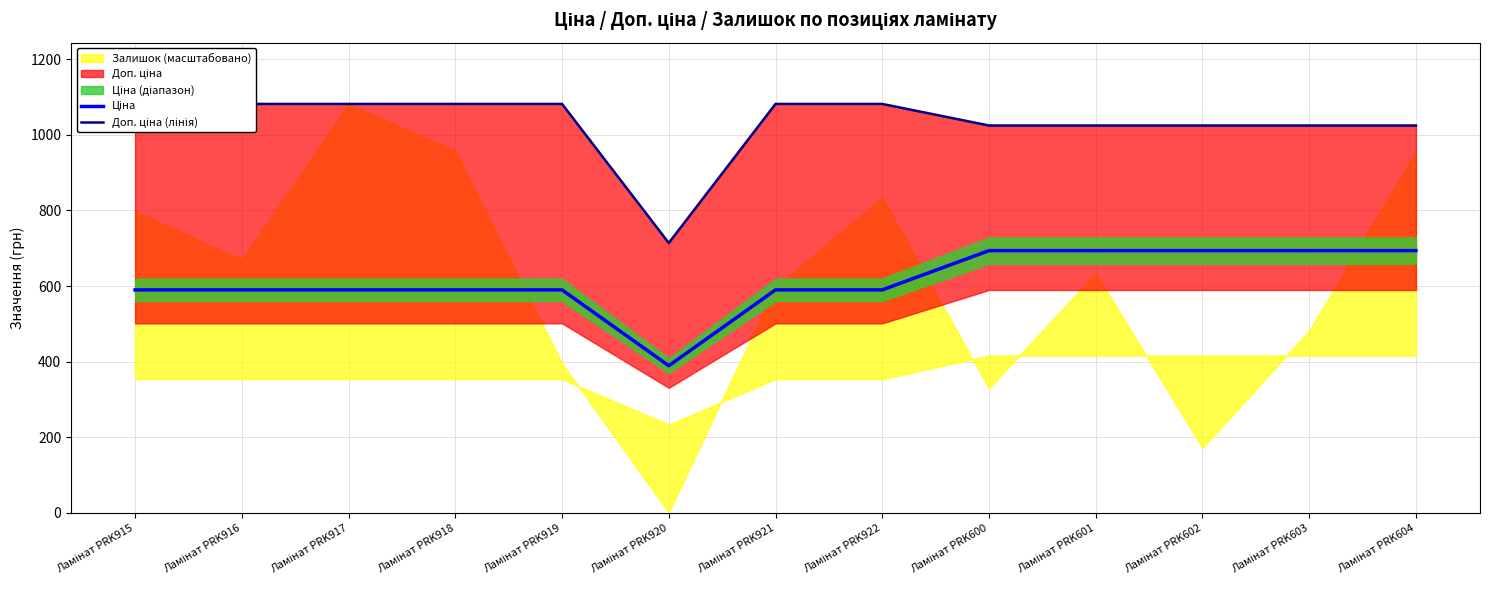

Which series changed the most between Ламінат PRK915 and Ламінат PRK603?

Ціна